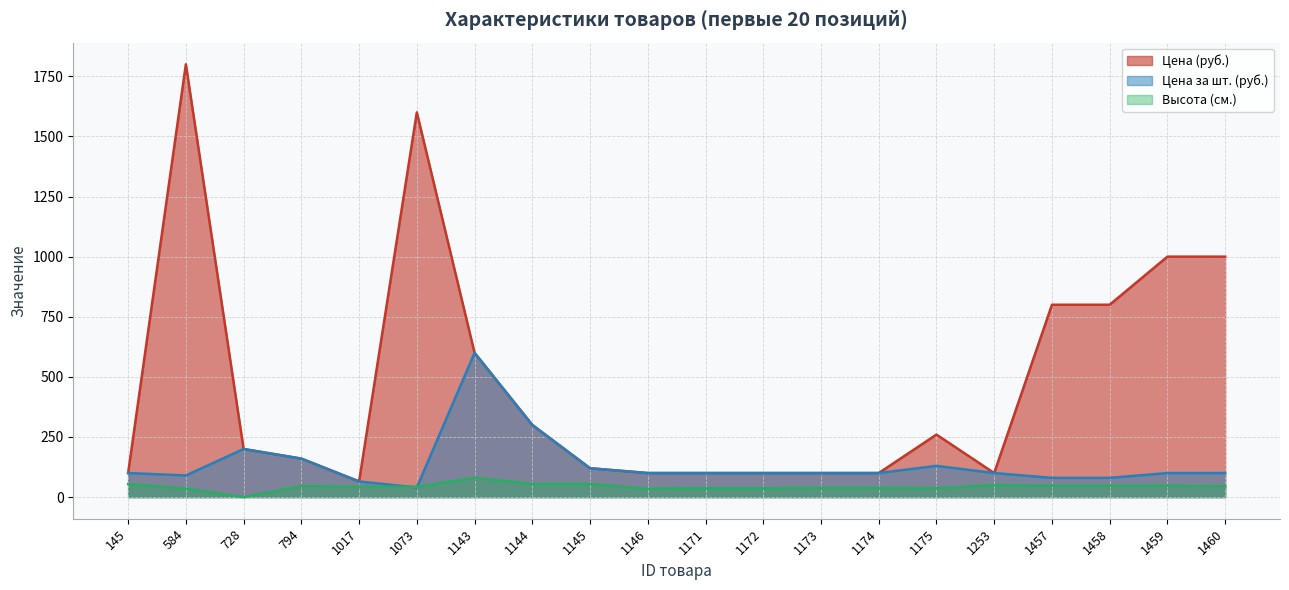

How many lines are shown in the chart?

3